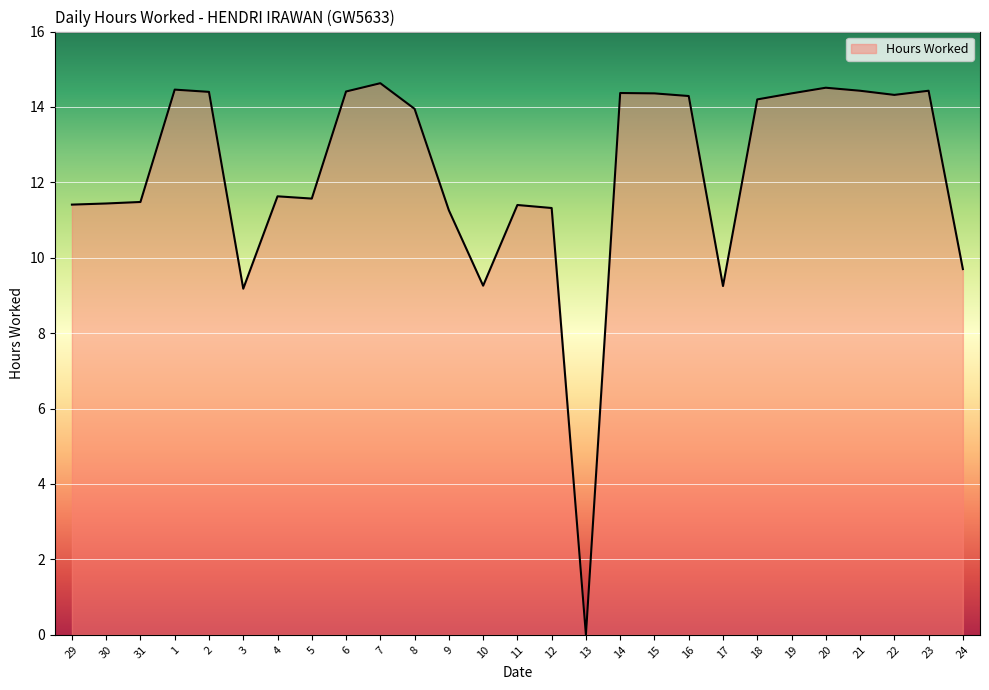

How many values are below 13?

13